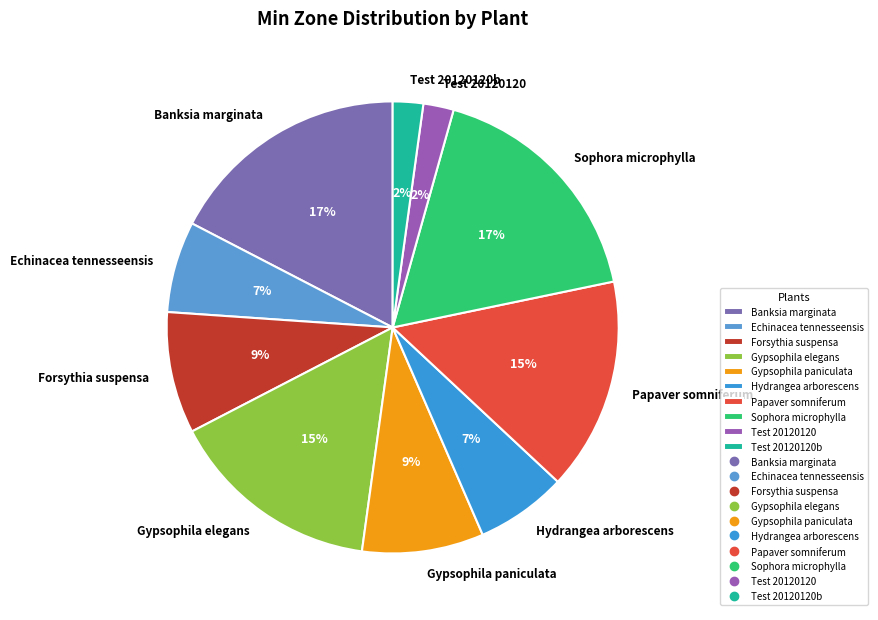

Do Echinacea tennesseensis and Forsythia suspensa together represent more than half of the pie?

No